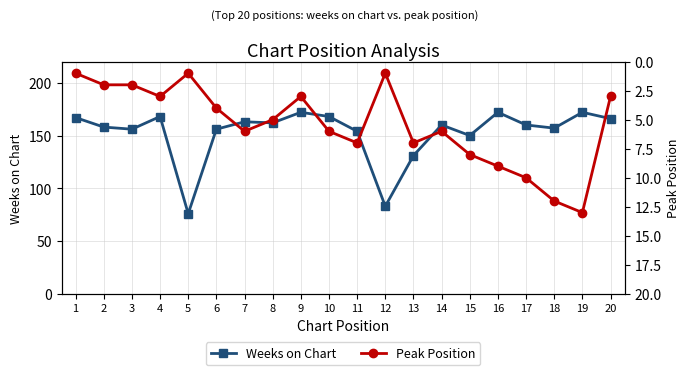

True or false: Peak Position and Weeks on Chart intersect in this chart.

False